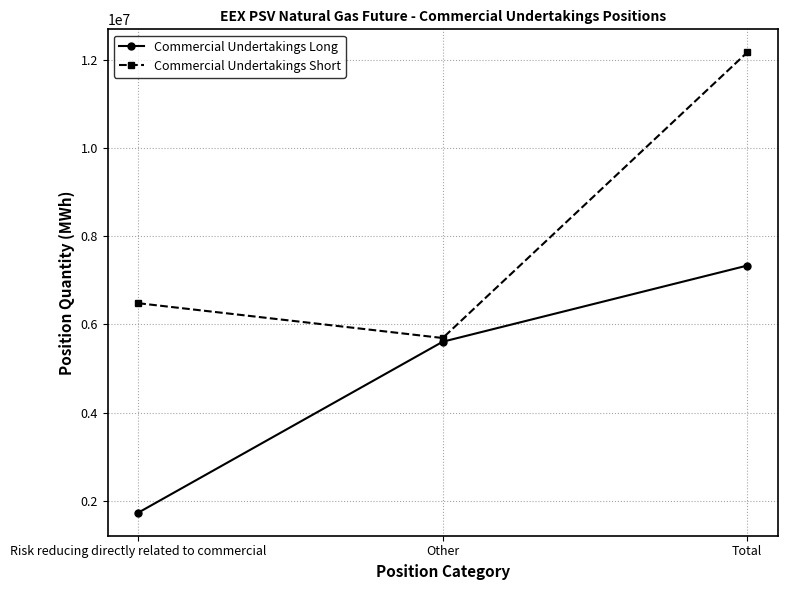

Which series changed the most between Risk reducing directly related to commercial and Other?

Commercial Undertakings Long